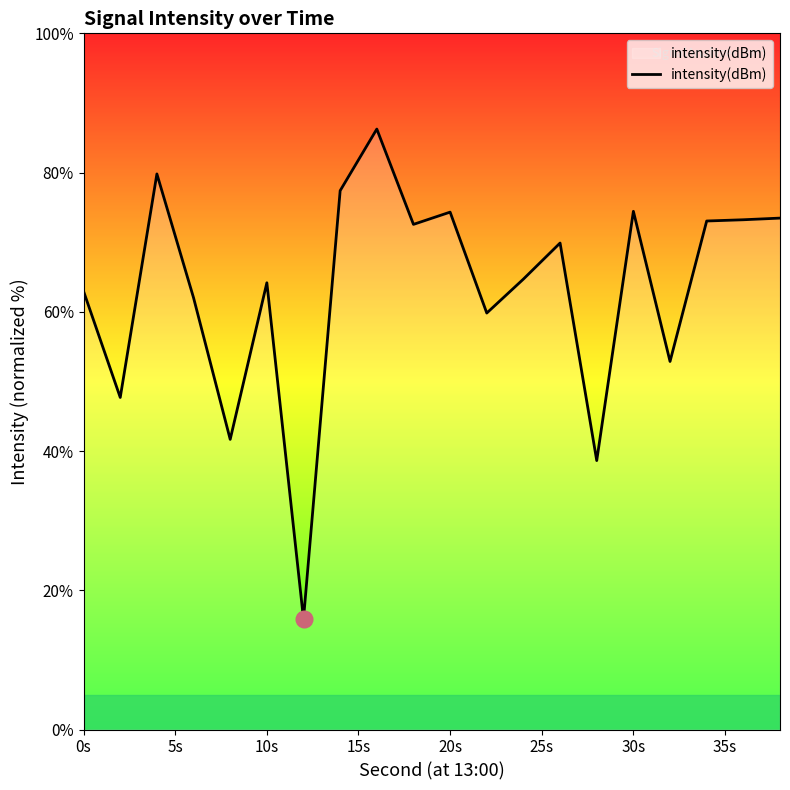

What is the difference between the maximum and minimum values?

70.4